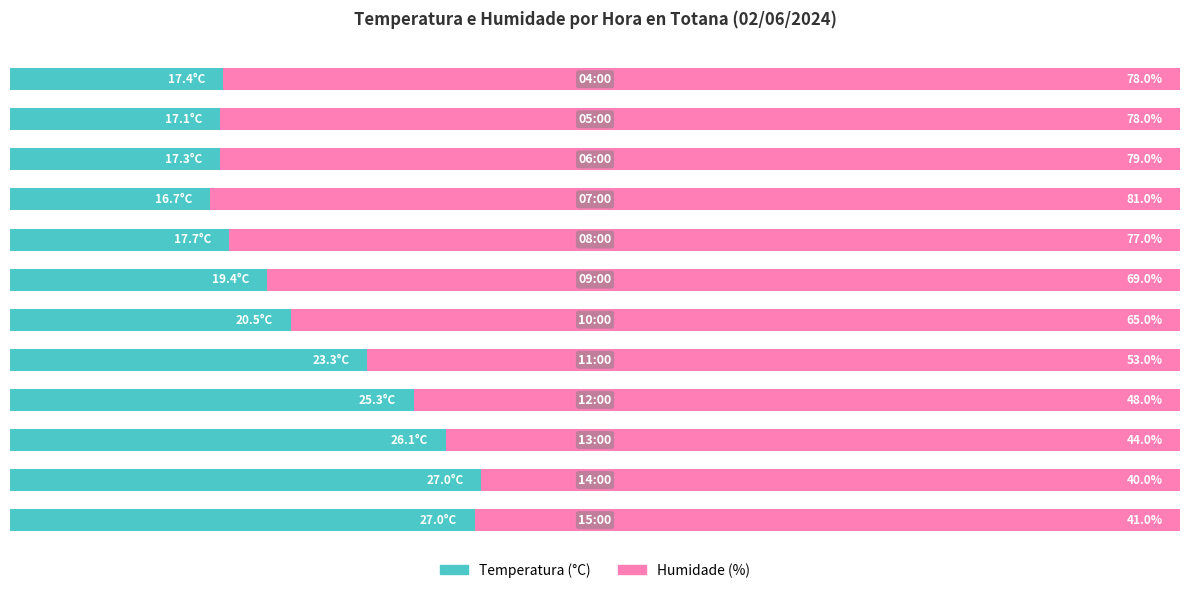

Rank the series by their maximum value, from highest to lowest.

Humidade (%), Temperatura (°C)